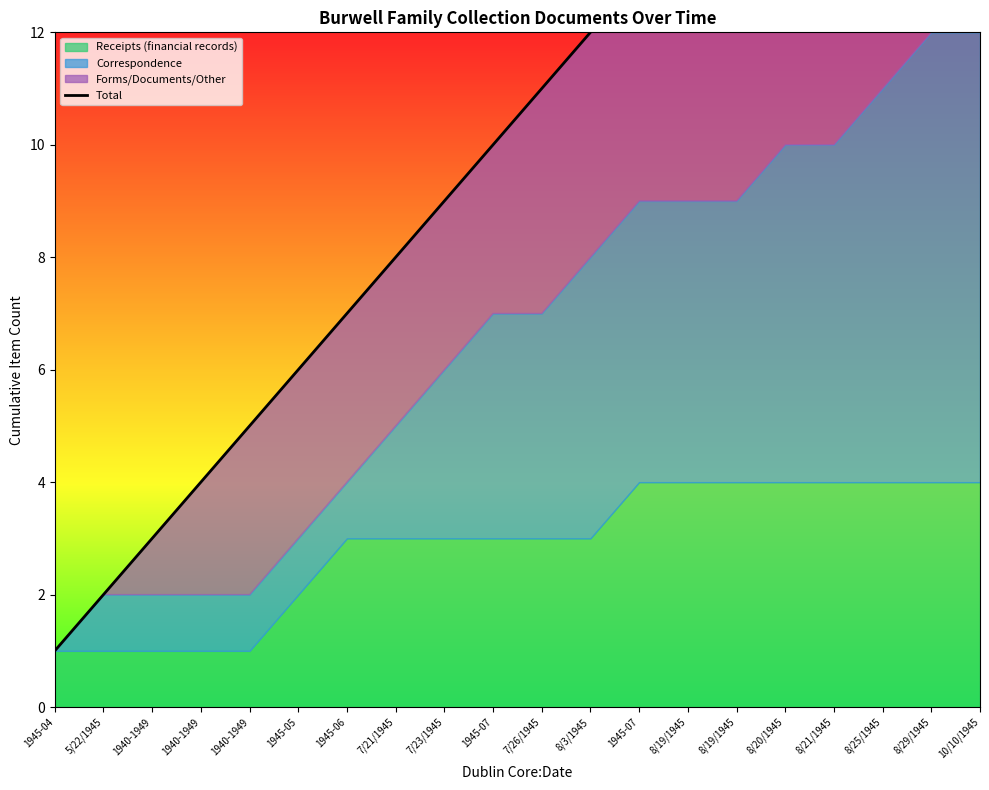

What is the difference between the maximum and minimum values?

19